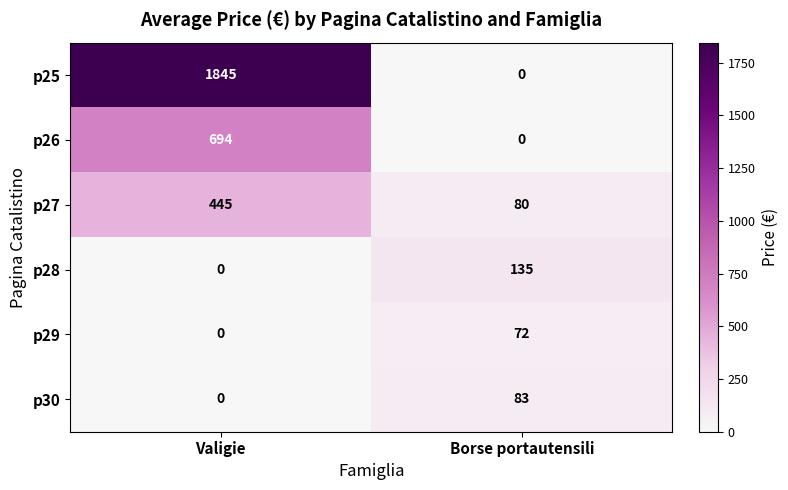

Reading left to right, transcribe all the data shown in this chart.

p25: 1845	0
p26: 694	0
p27: 445	80
p28: 0	135
p29: 0	72
p30: 0	83